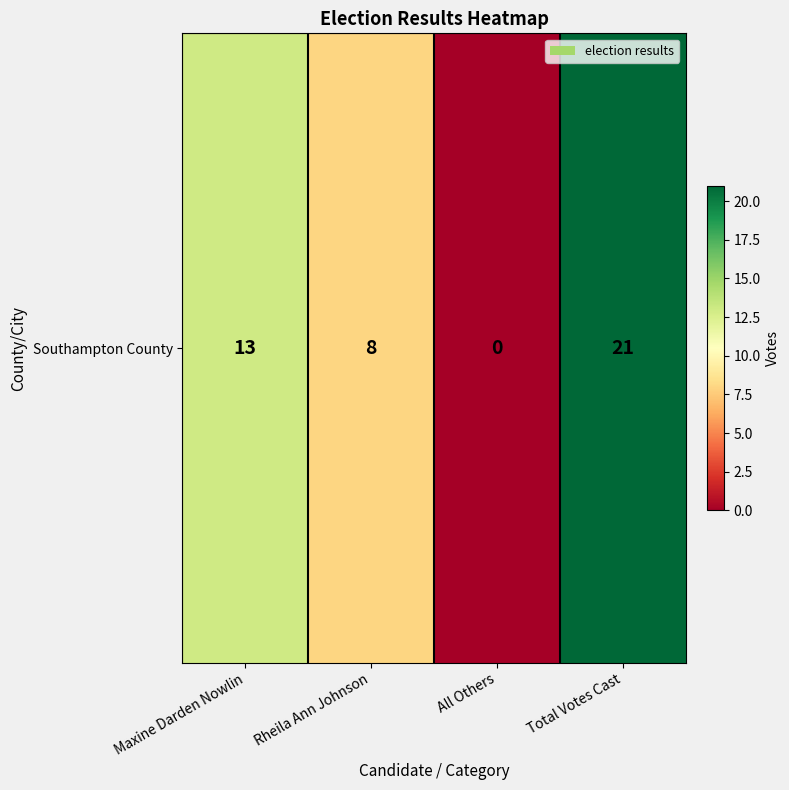

The value at Rheila Ann Johnson is 8. True or false?

True